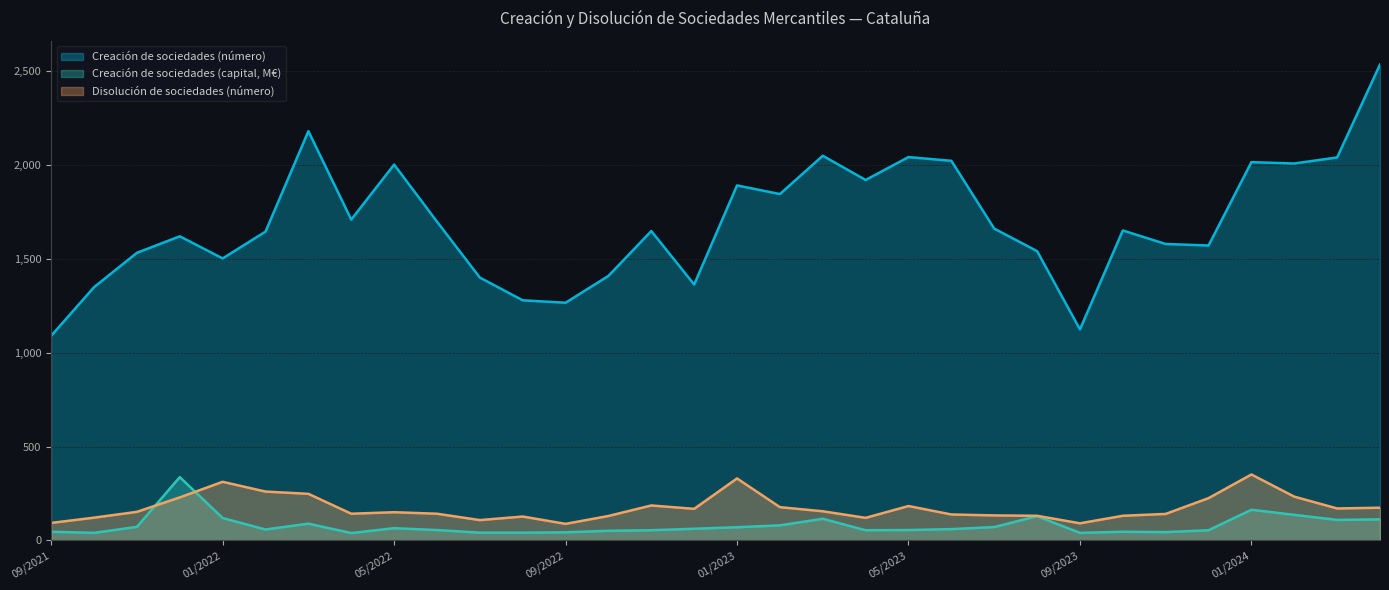

The value of Creación de sociedades (capital, M€) at 11/2021 is 72. True or false?

True